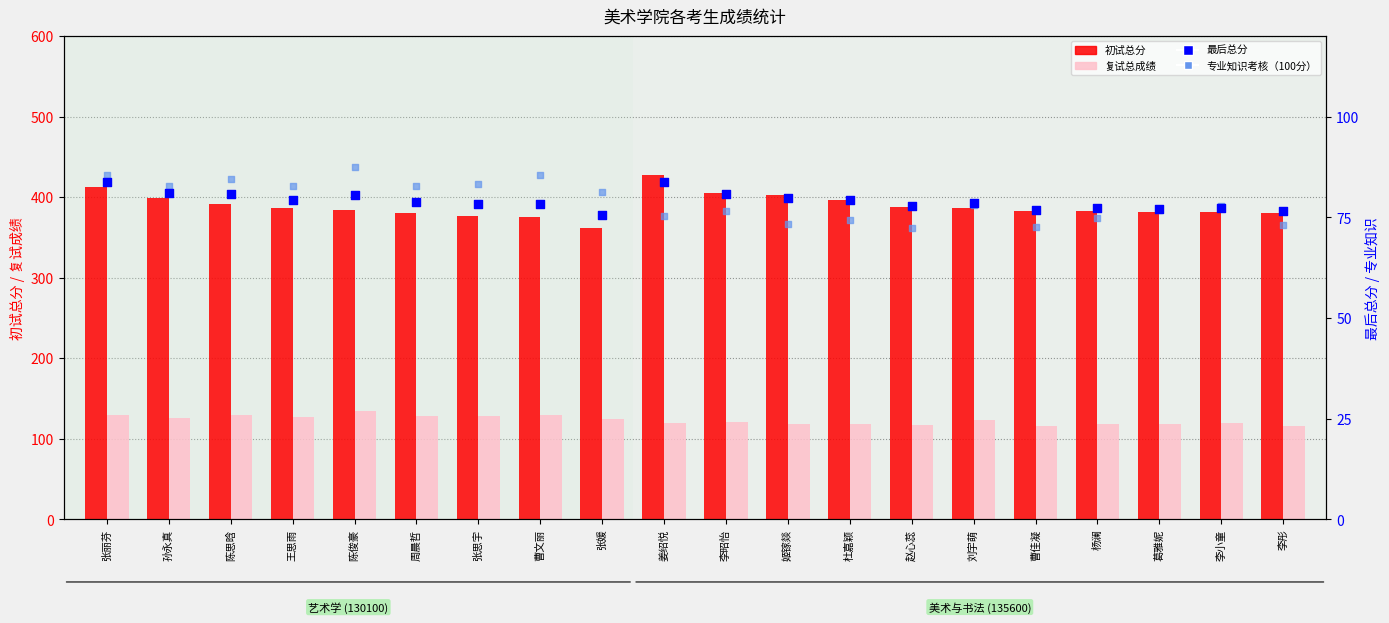

What are all the series names shown in the legend?

初试总分, 复试总成绩, 最后总分, 专业知识考核（100分）